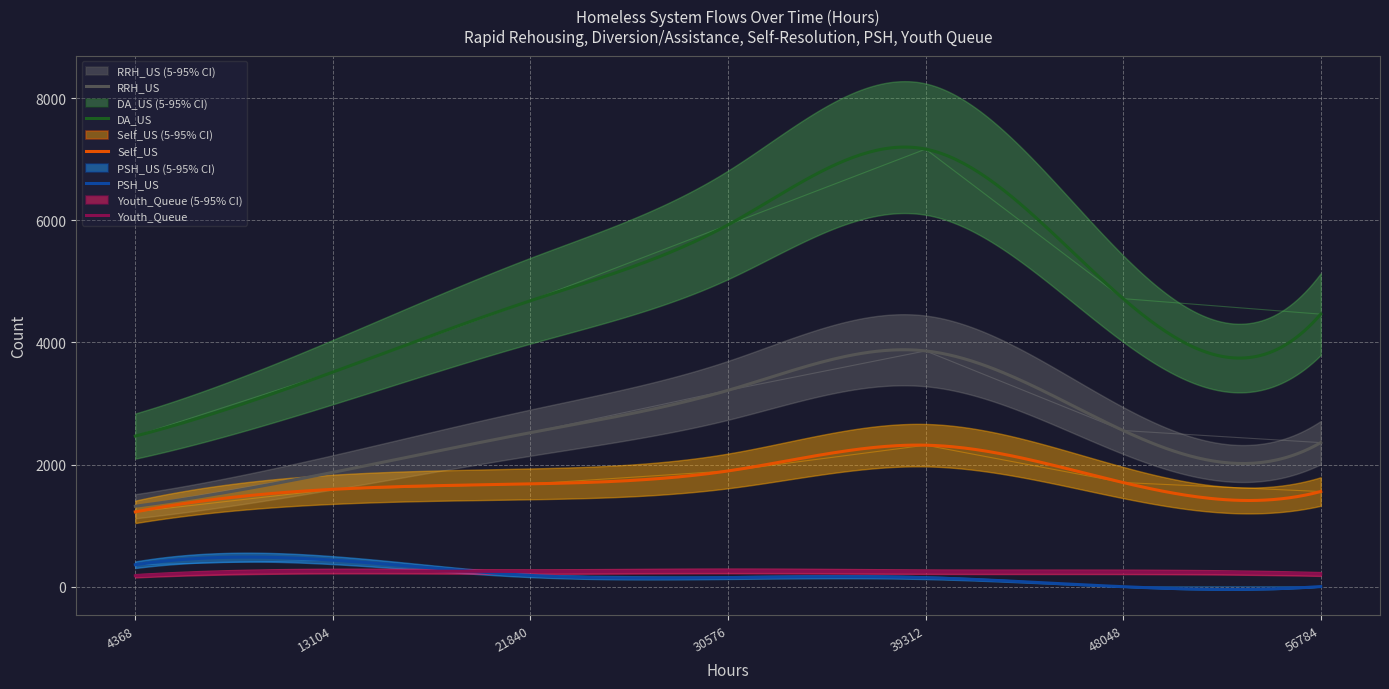

Is this an area chart (filled region under the line)?

No